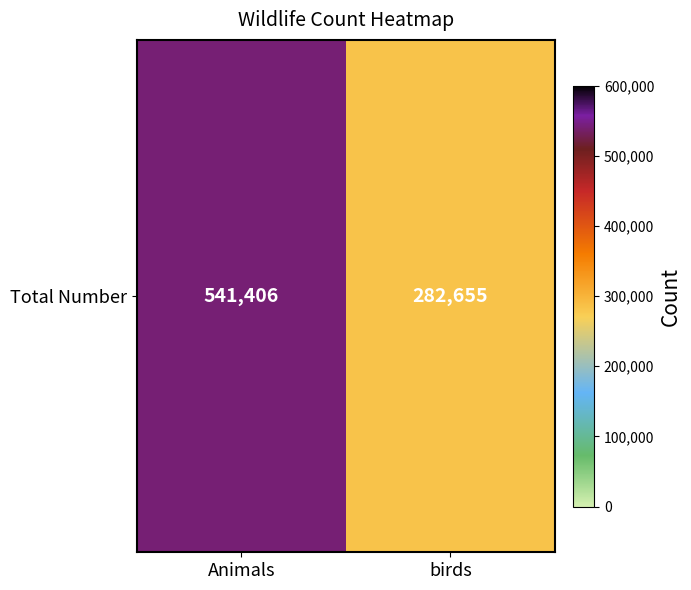

What is the sum of the values at Animals and birds?

824061